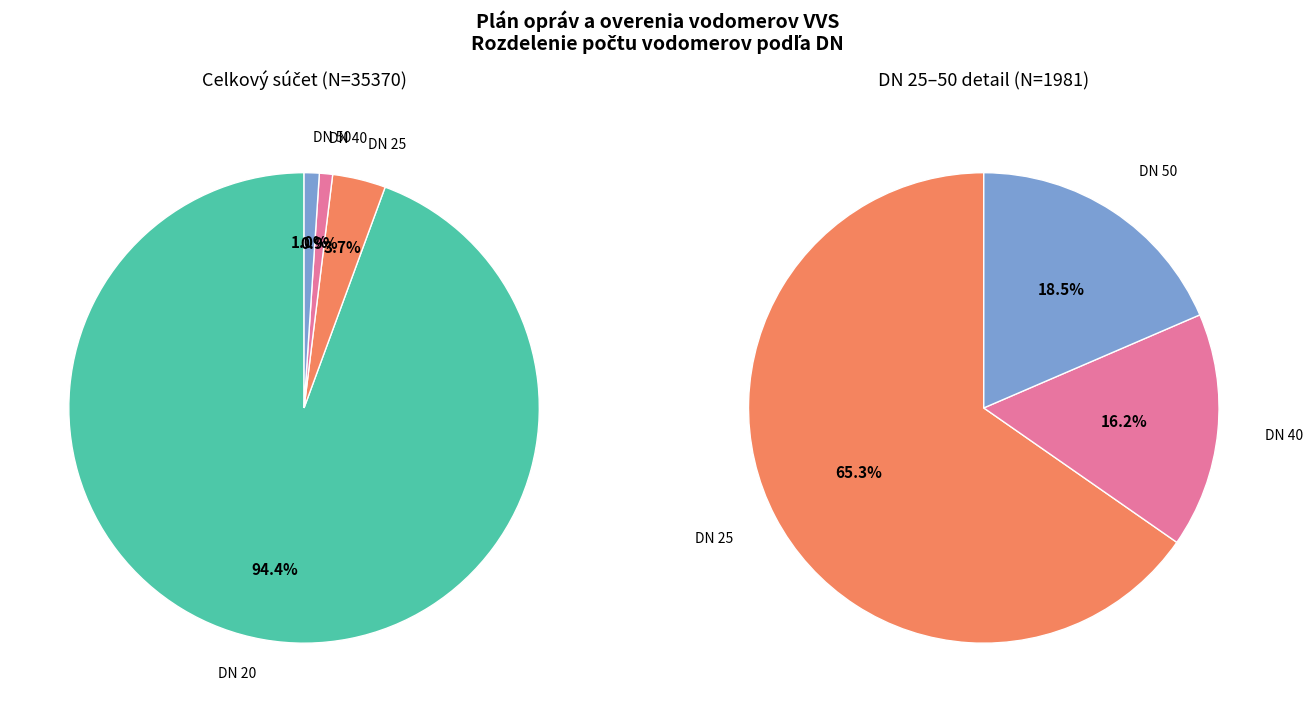

The DN 50 slice represents 11% of the pie. True or false?

False